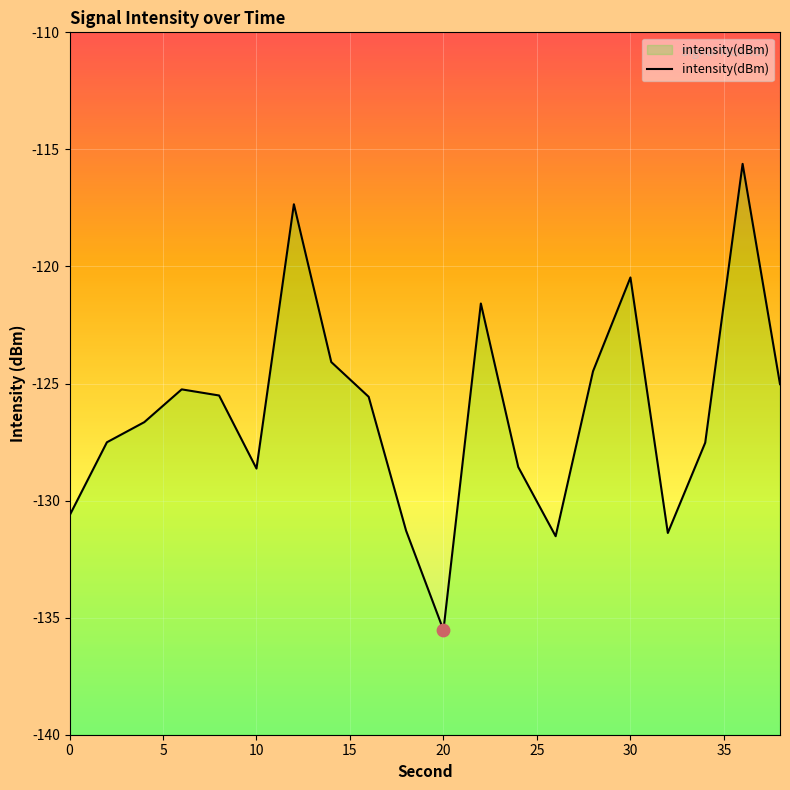

Between 20 and 15, which is larger?

15